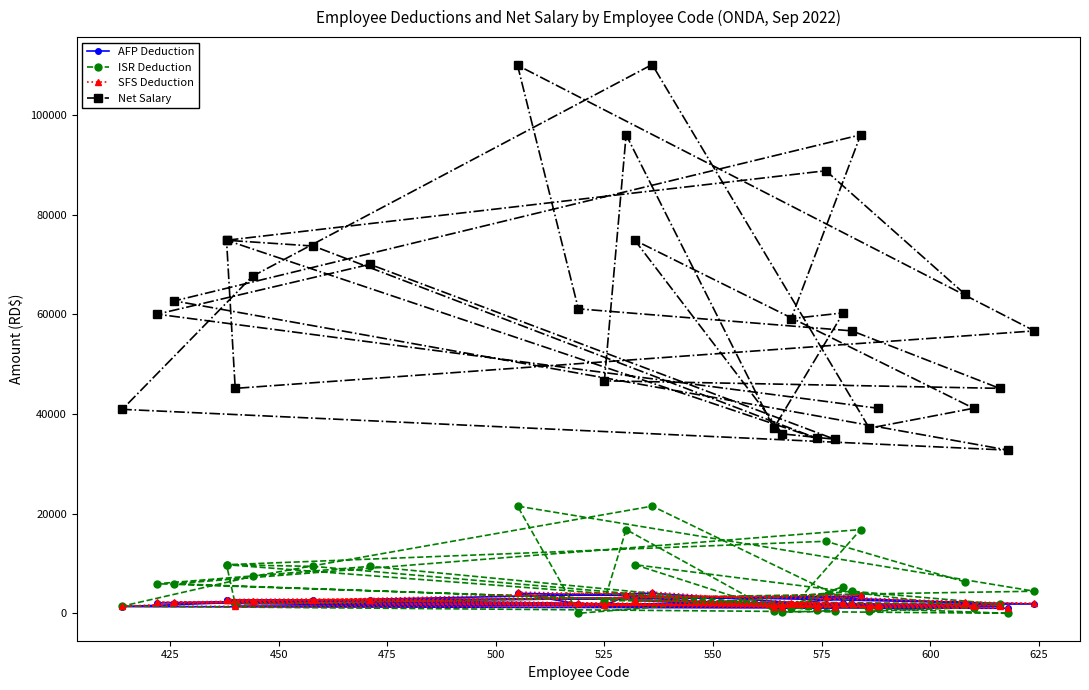

What is the sum of all SFS Deduction values?

68156.8